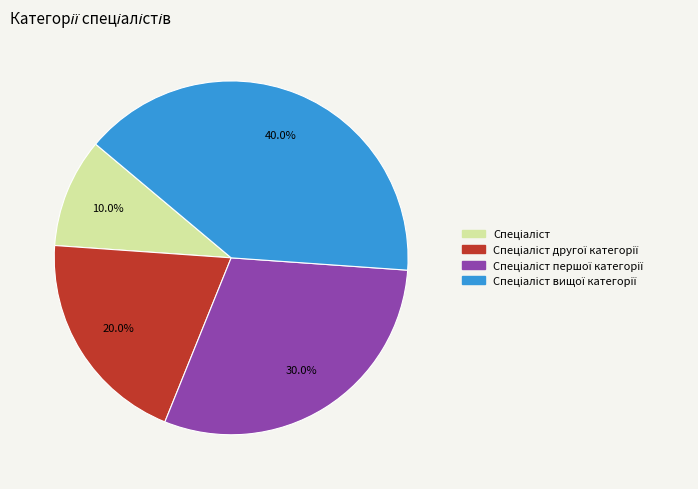

Is there any slice that represents more than half of the pie?

No